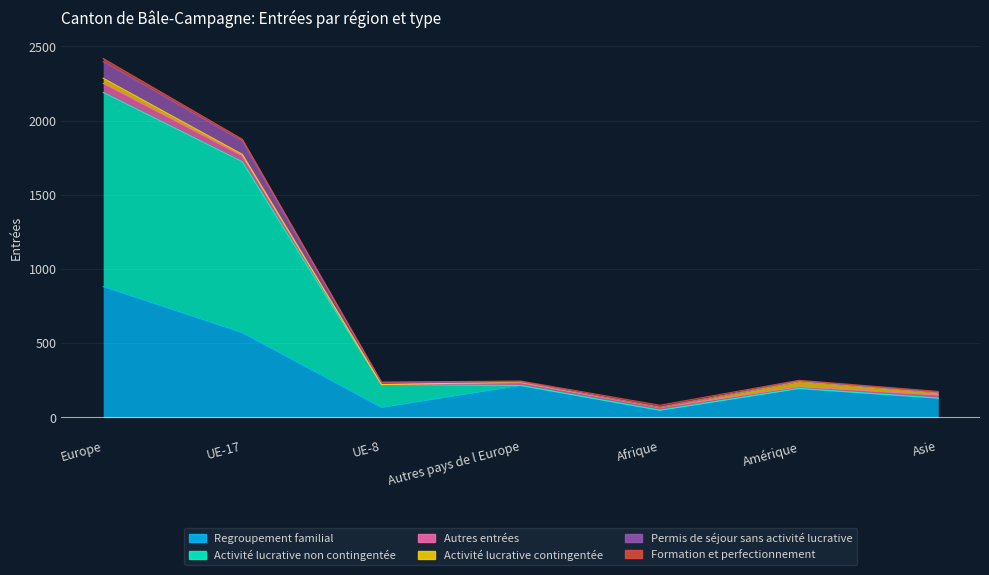

Rank the categories by Activité lucrative non contingentée value from highest to lowest.

Europe, UE-17, UE-8, Autres pays de l Europe, Amérique, Asie, Afrique